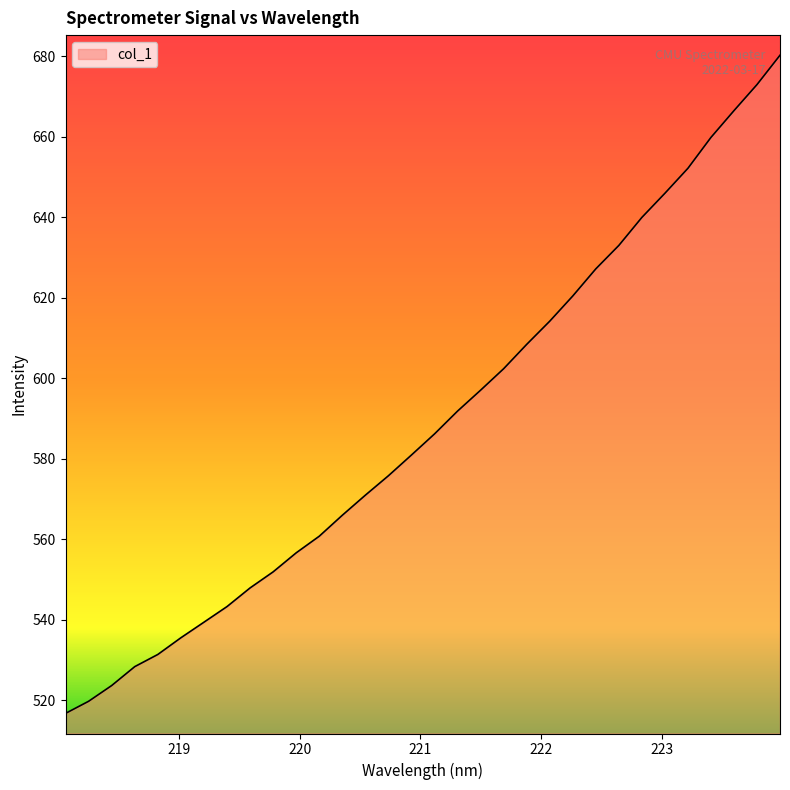

What is the difference between the maximum and minimum values?

163.6